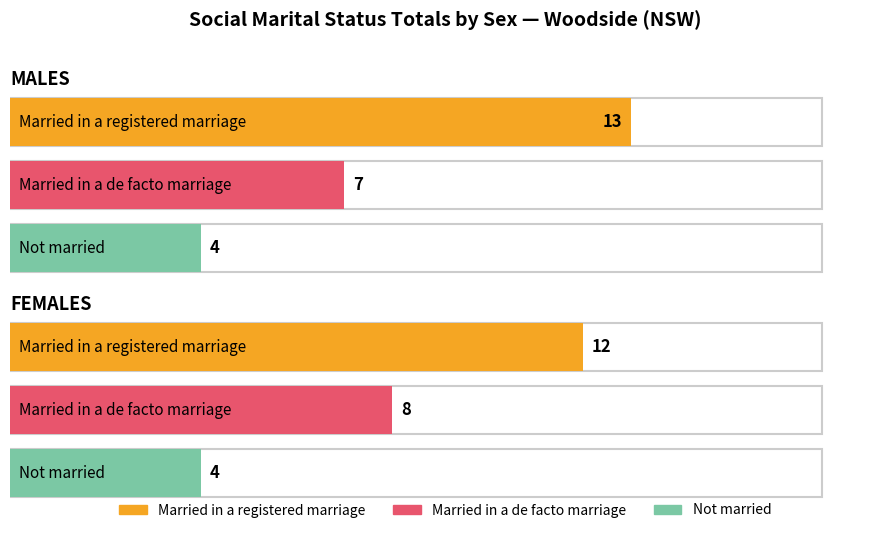

The Married in a de facto marriage series shows 11 at MALES. True or false?

False